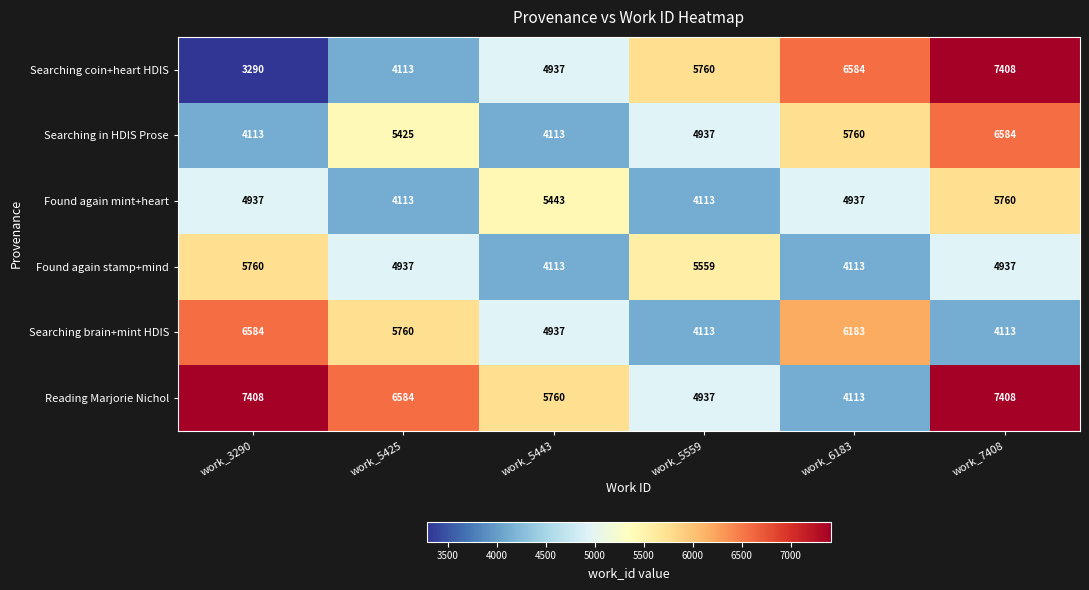

Which category has the lowest value across all series?

work_3290